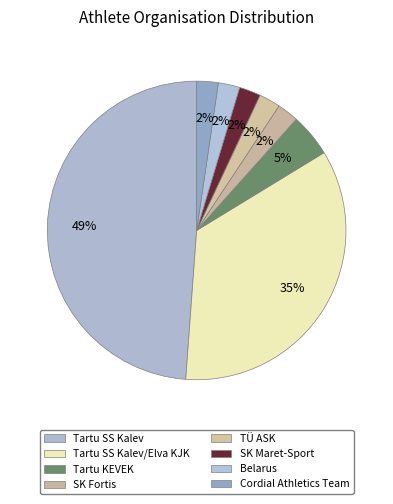

How many segments does this pie chart have?

8